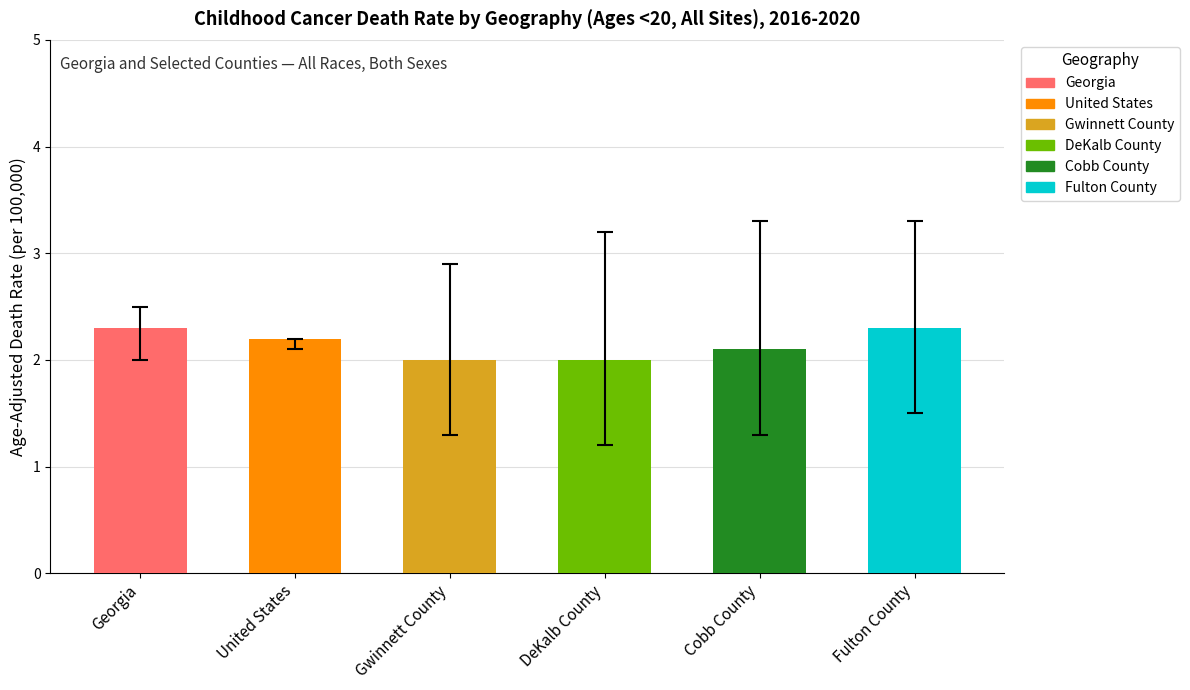

What is the greatest value displayed?

2.3